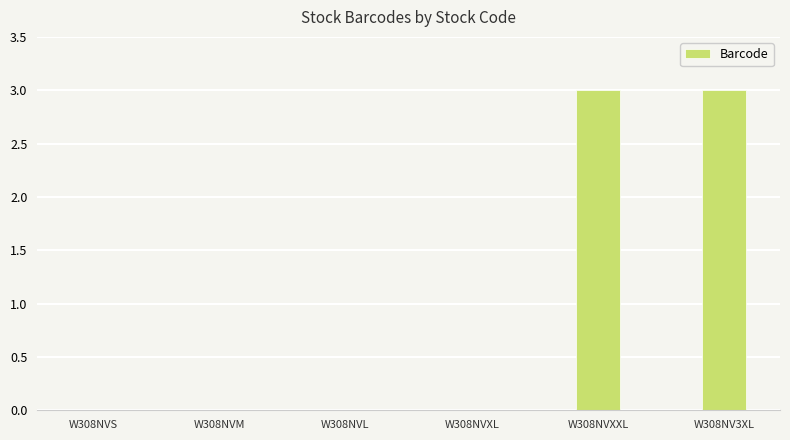

What is the sum of all values?

6.0